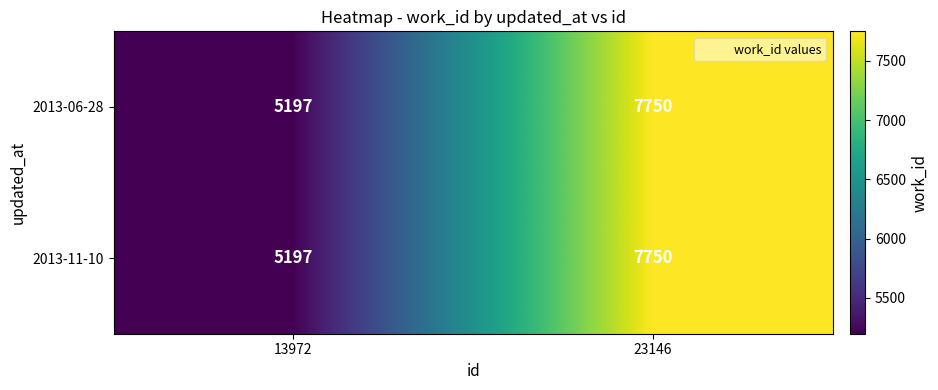

What is the total value across all series at 23146?

15500